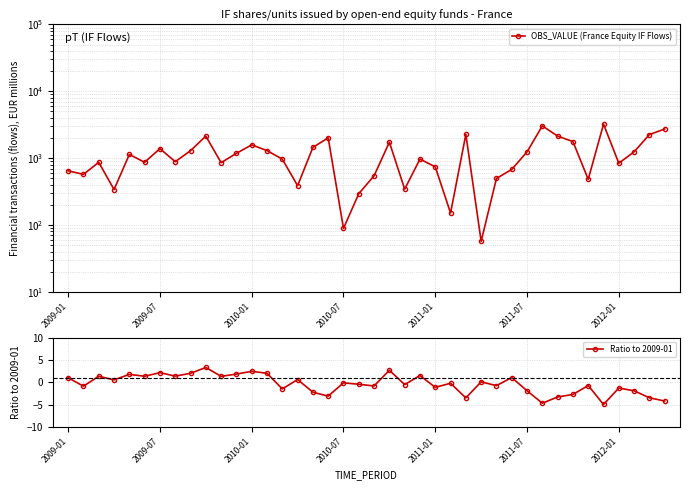

What is the difference between the Ratio to 2009-01 values at 16 and 9?

5.5